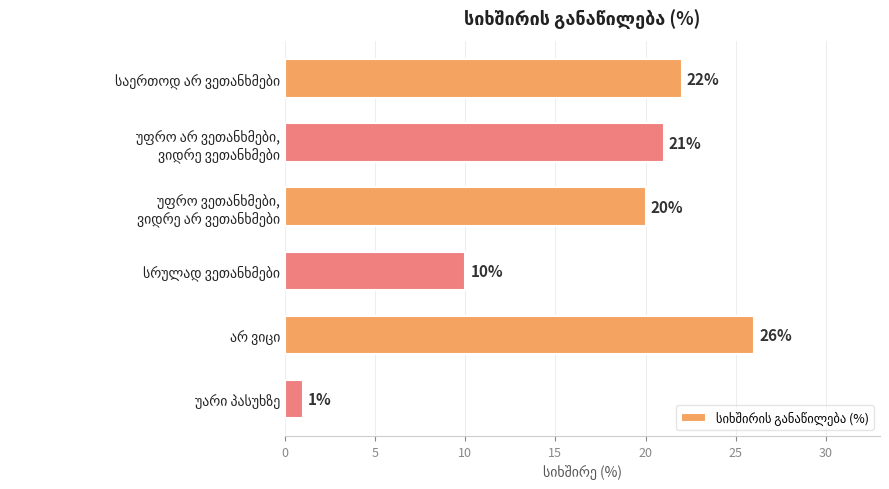

What is the sum of all values?

100